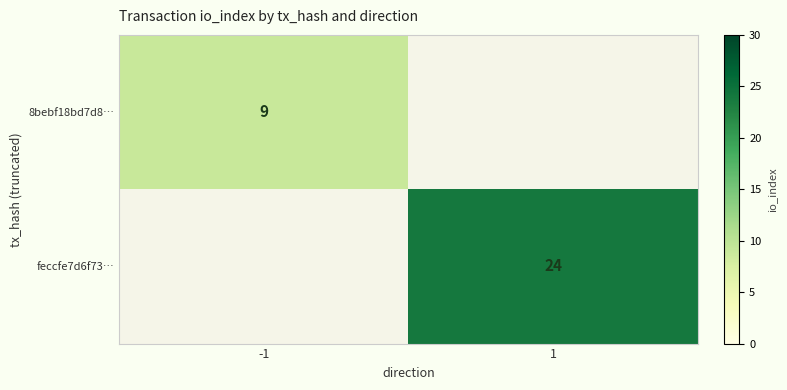

Is the value of 8bebf18bd7d8… at -1 greater than the value of feccfe7d6f73… at 1?

No